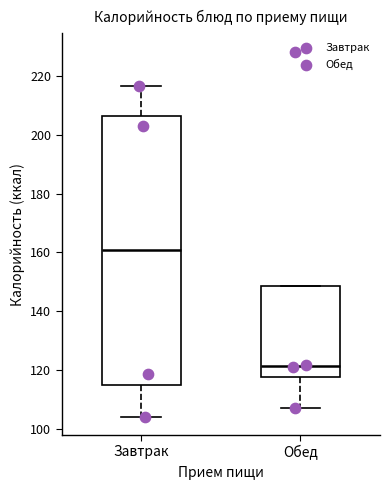

Reading left to right, transcribe this box plot: for each box, give where its median line is, the range the box spans, and where its two whiskers end, as read against the y-axis. The values are not printed on the chart, so give them approximately, as read against the axis.

Завтрак: median 160, box 116 to 206, whiskers 104 to 216
Обед: median 122, box 118 to 148, whiskers 108 to 148